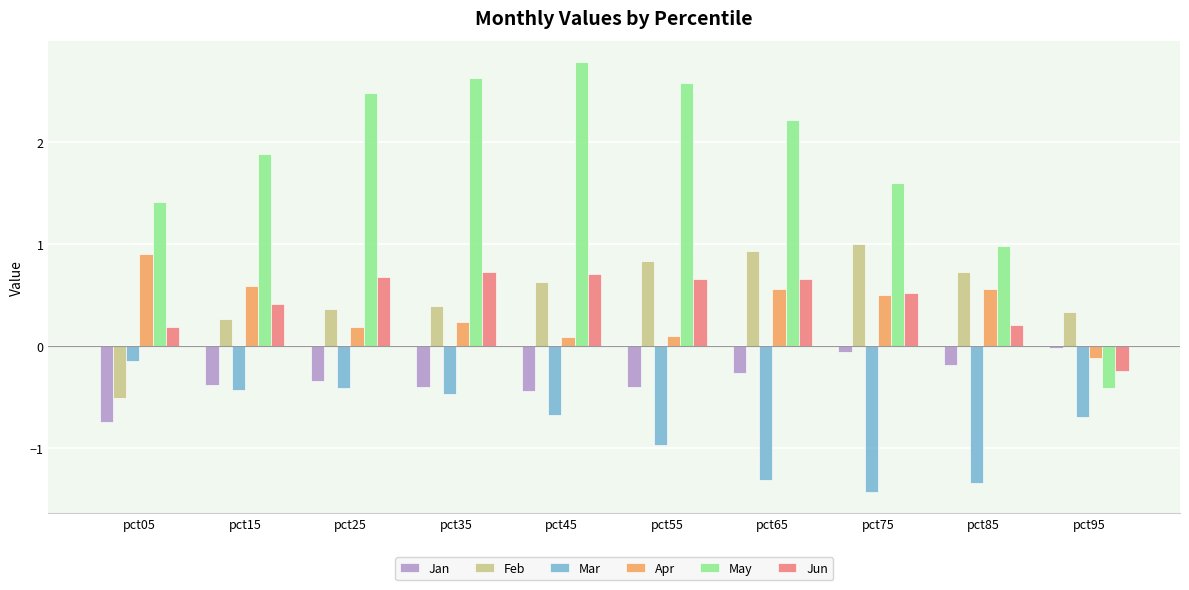

What is the difference between the second highest and second lowest values in the Feb series?

0.7